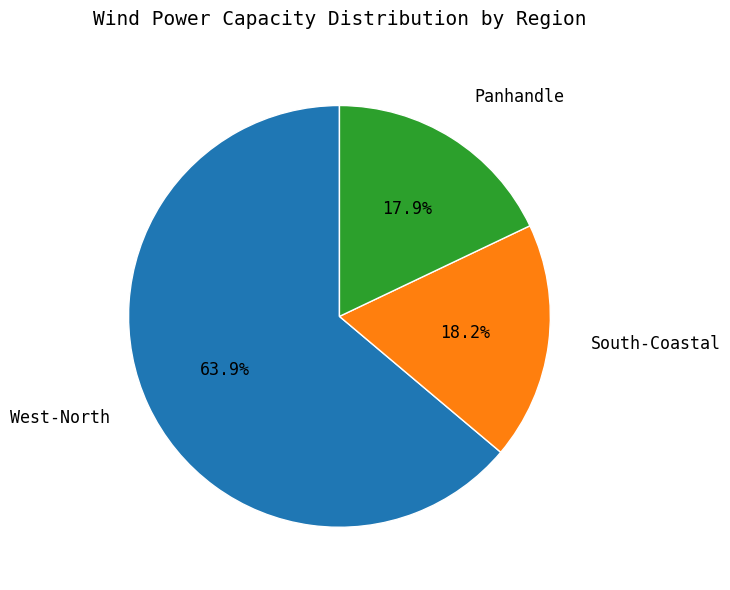

True or false: West-North accounts for 77% of the total.

False